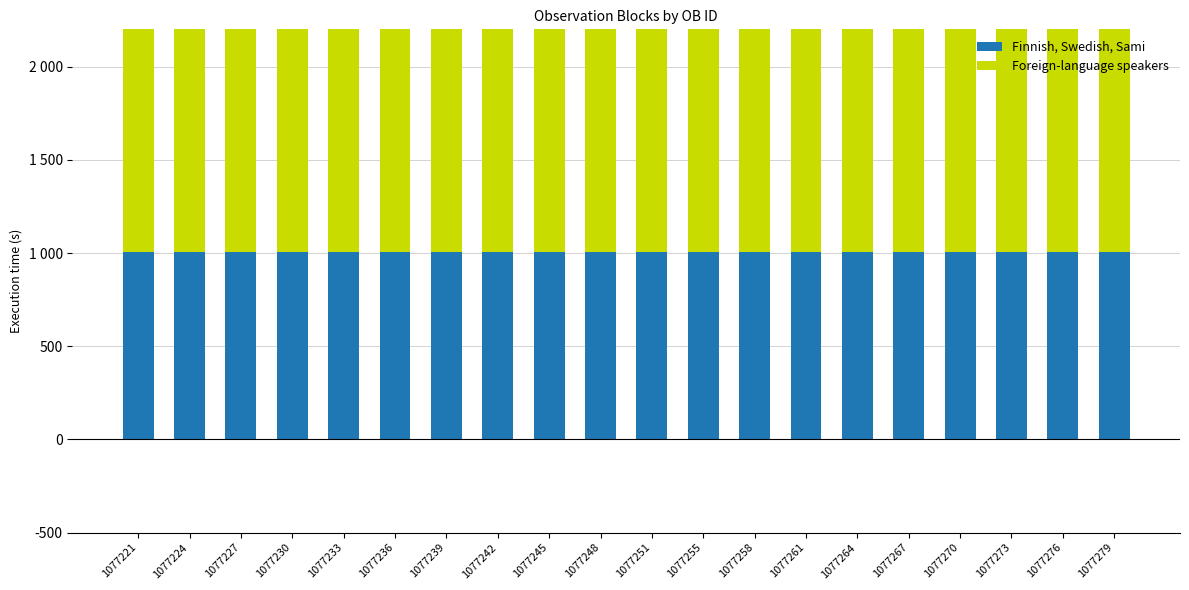

What is the minimum value for Finnish, Swedish, Sami?

1005